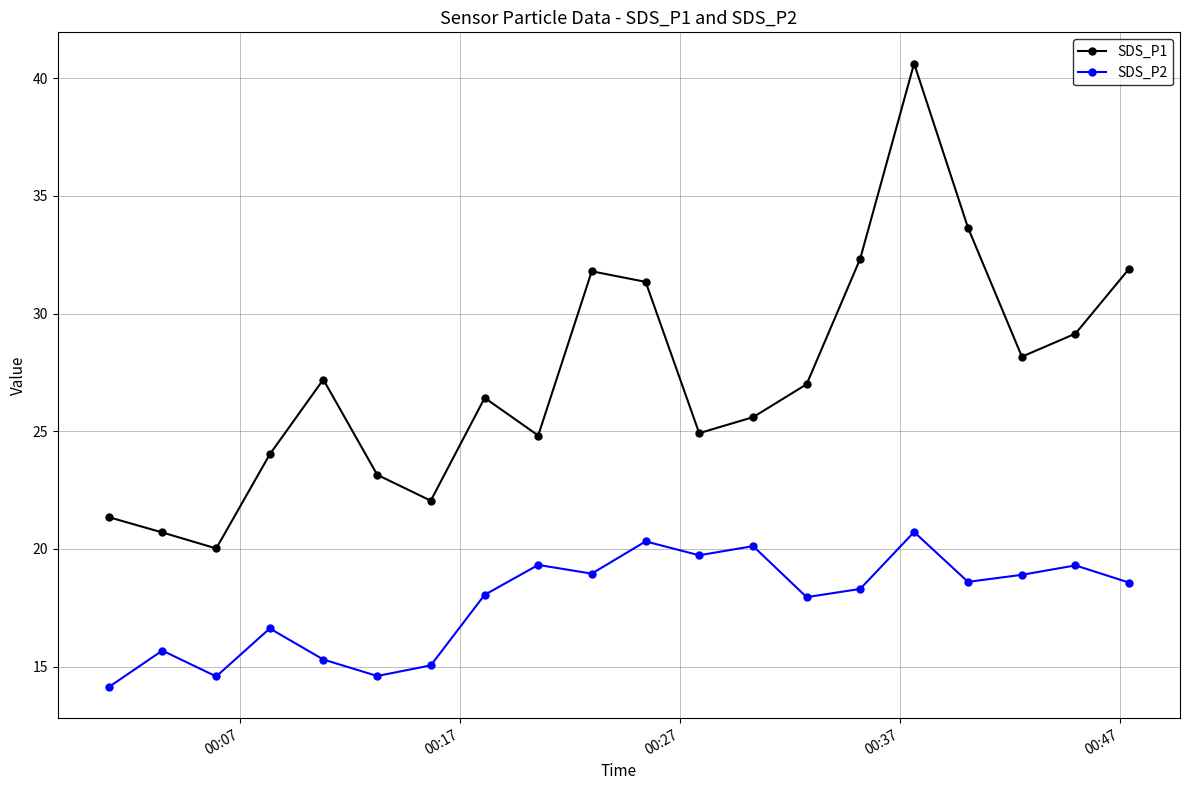

What is the sum of all SDS_P2 values?

354.8